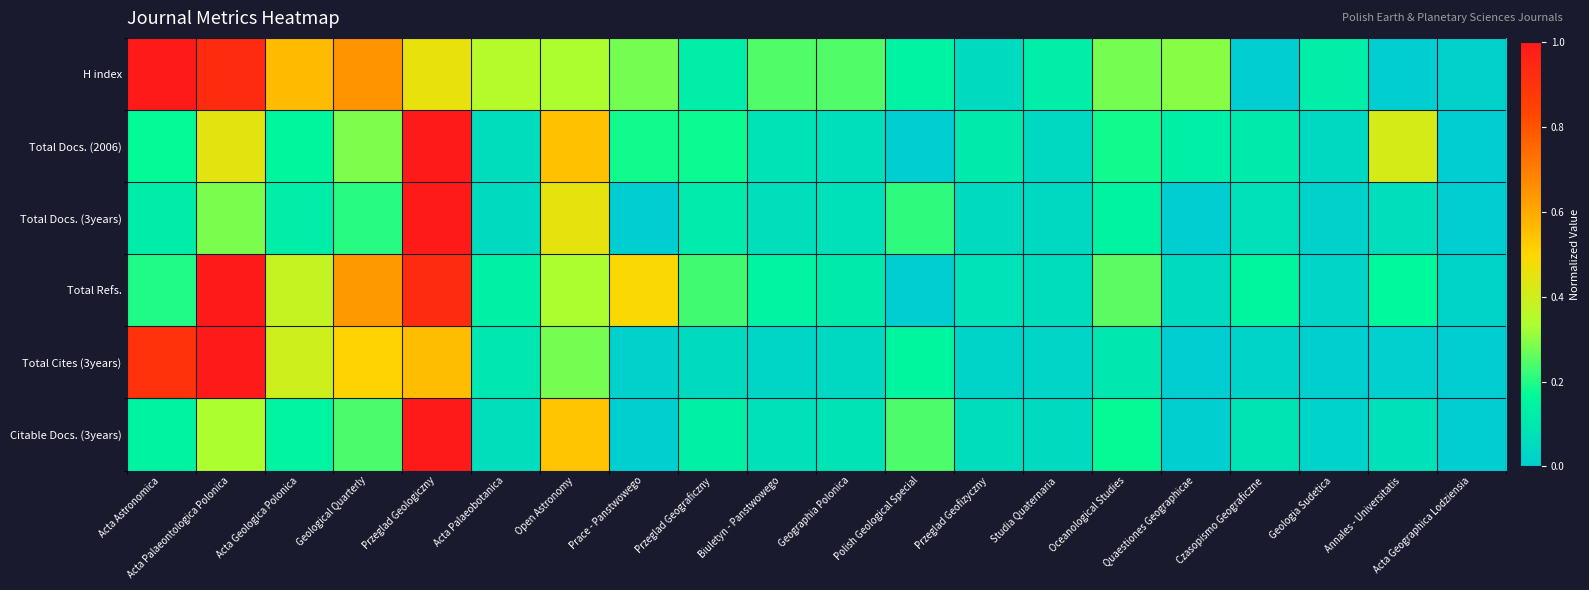

Rank the series at Geographia Polonica from lowest to highest value.

Total Cites (3years), Total Docs. (2006), Total Docs. (3years), Citable Docs. (3years), Total Refs., H index